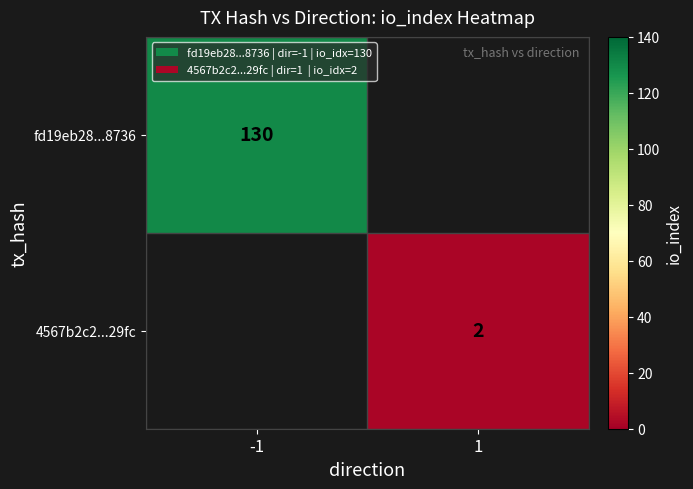

True or false: fd19eb28...8736 has a value of 37 at -1.

False